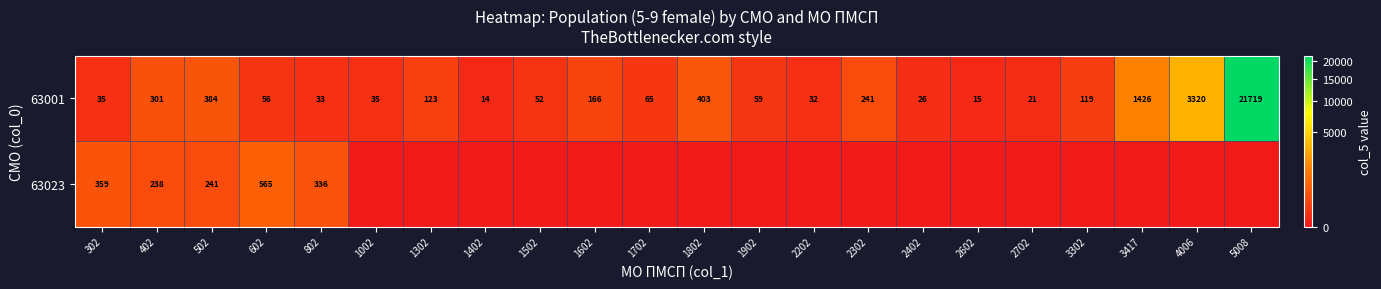

What is the total value across all series at 602?

621